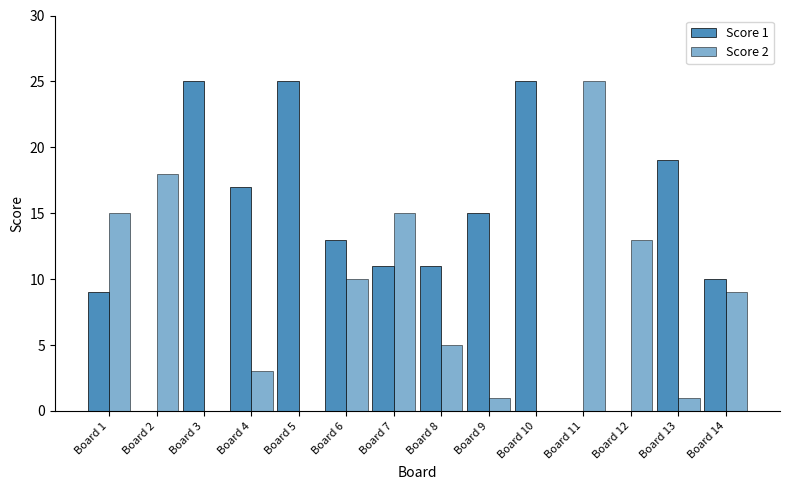

What is the difference between the maximum and minimum values in the Score 1 series?

25